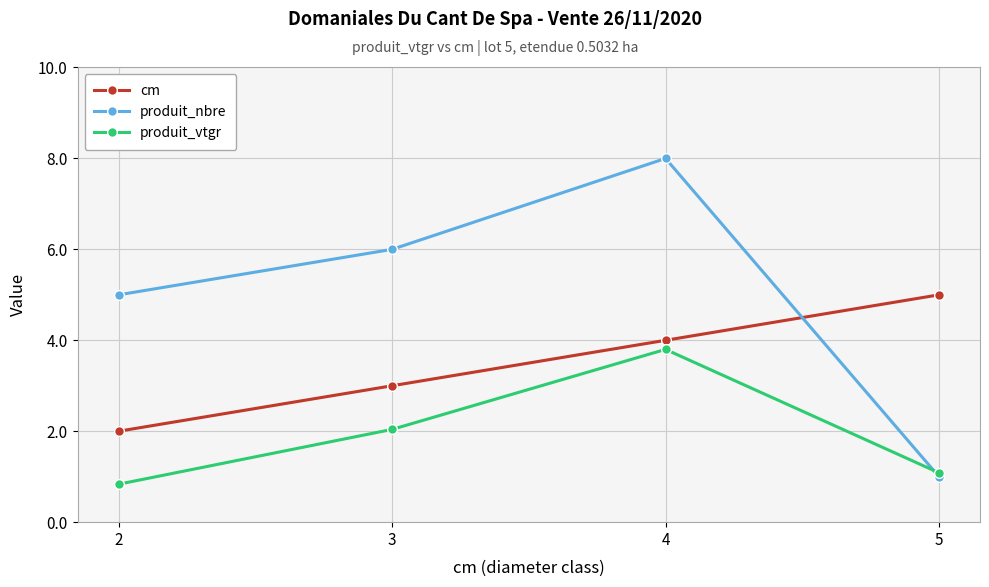

What is the sum of all cm values?

14.0